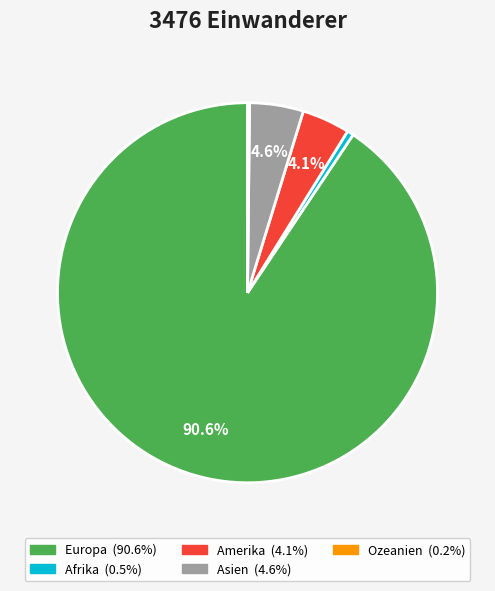

What is the majority slice?

Europa